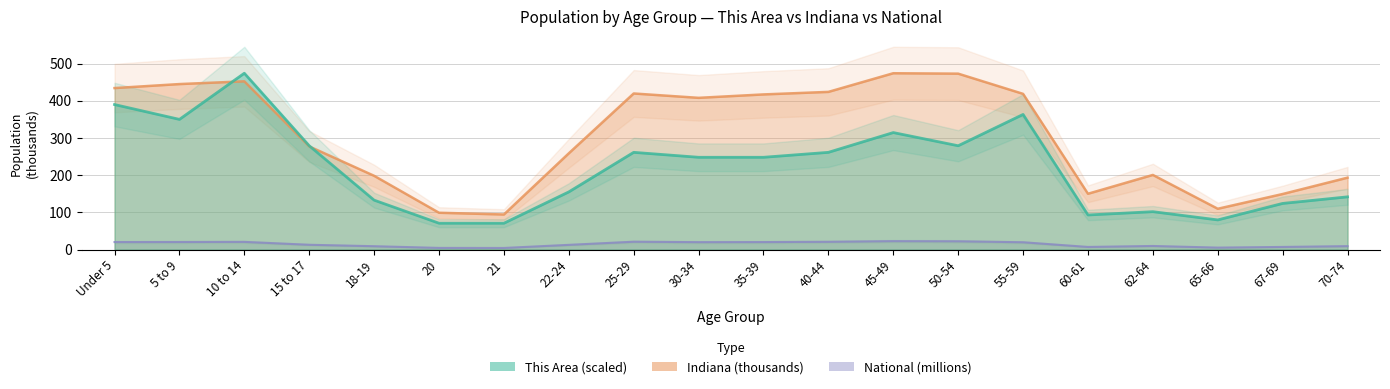

Between 55-59 and 21, which is larger?

55-59